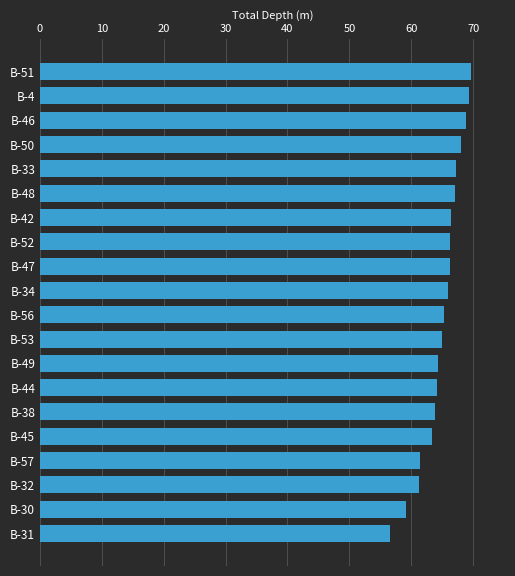

What is the minimum value shown in the chart?

56.5